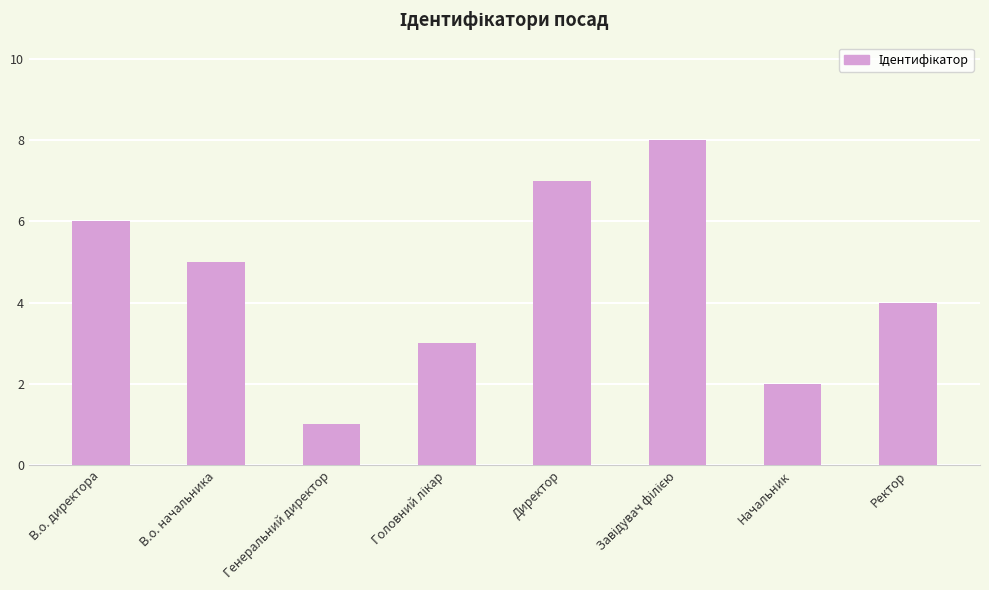

At which label is the value closest to 4?

Ректор